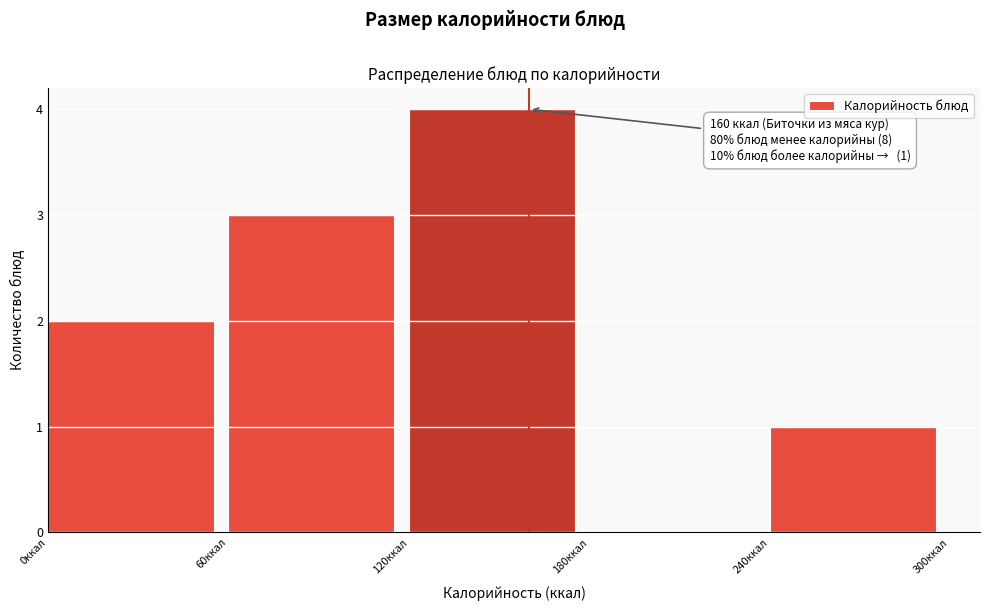

Over which range of the x-axis is the bar tallest?

120 to 180